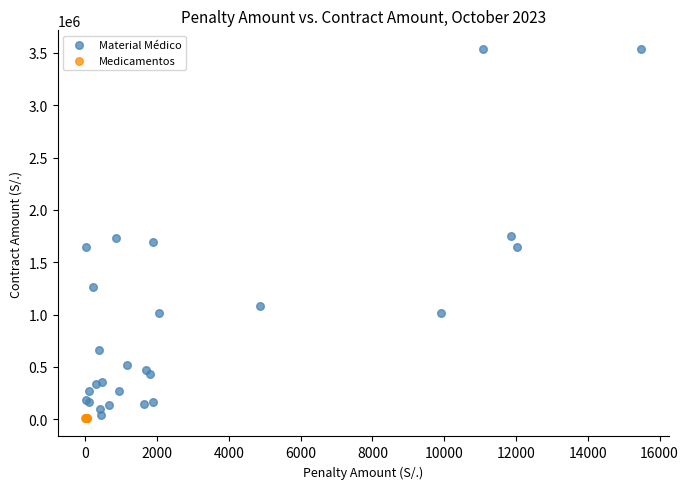

Which series contains the highest Y value?

Material Médico